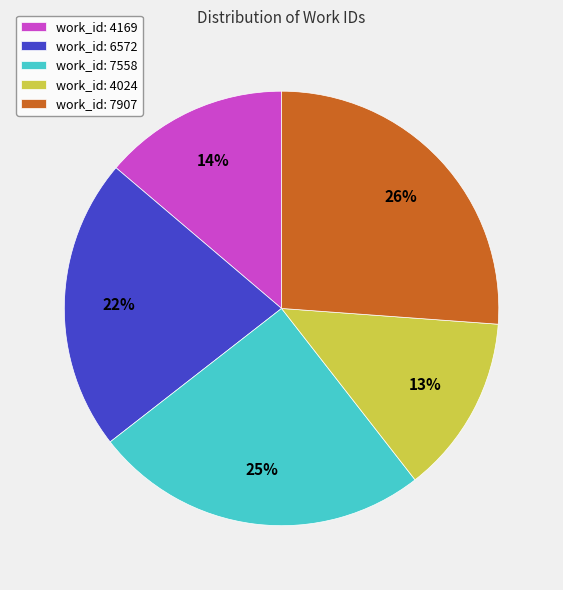

Is work_id: 7558 the majority of the pie?

No